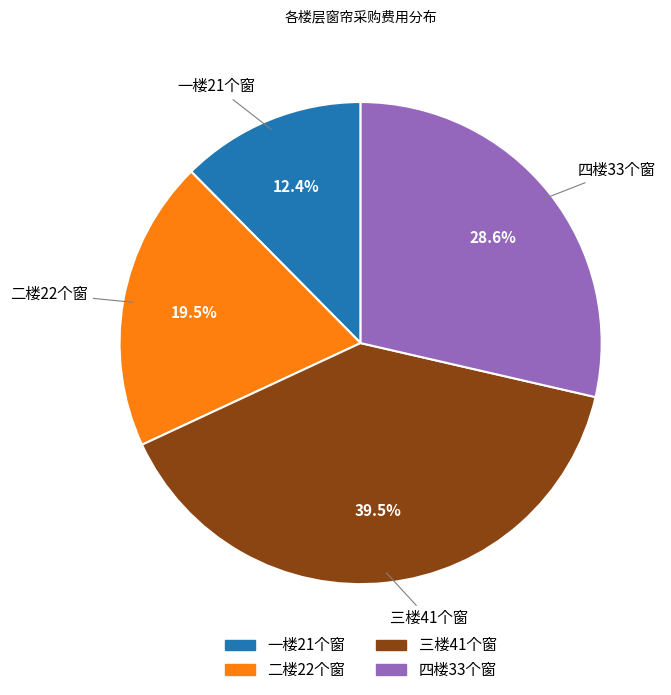

Count the number of slices in the pie.

4